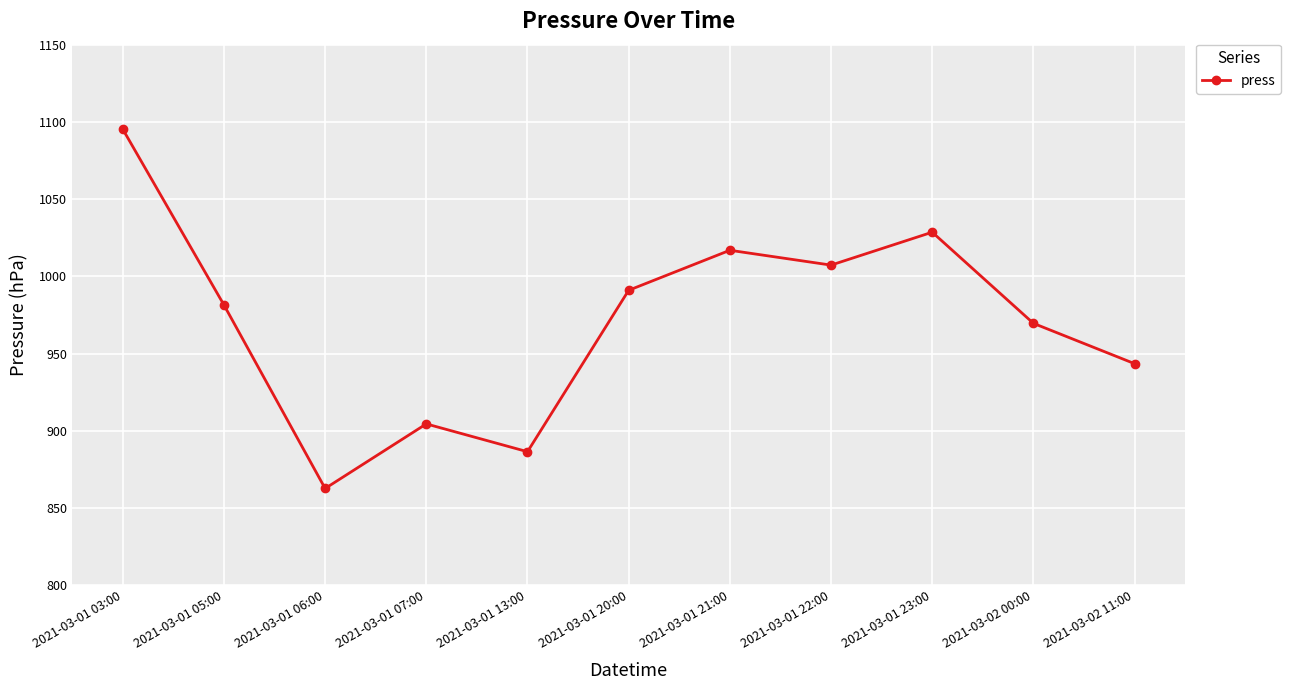

What is the difference between the values at 2021-03-02 00:00 and 2021-03-01 23:00?

59.0